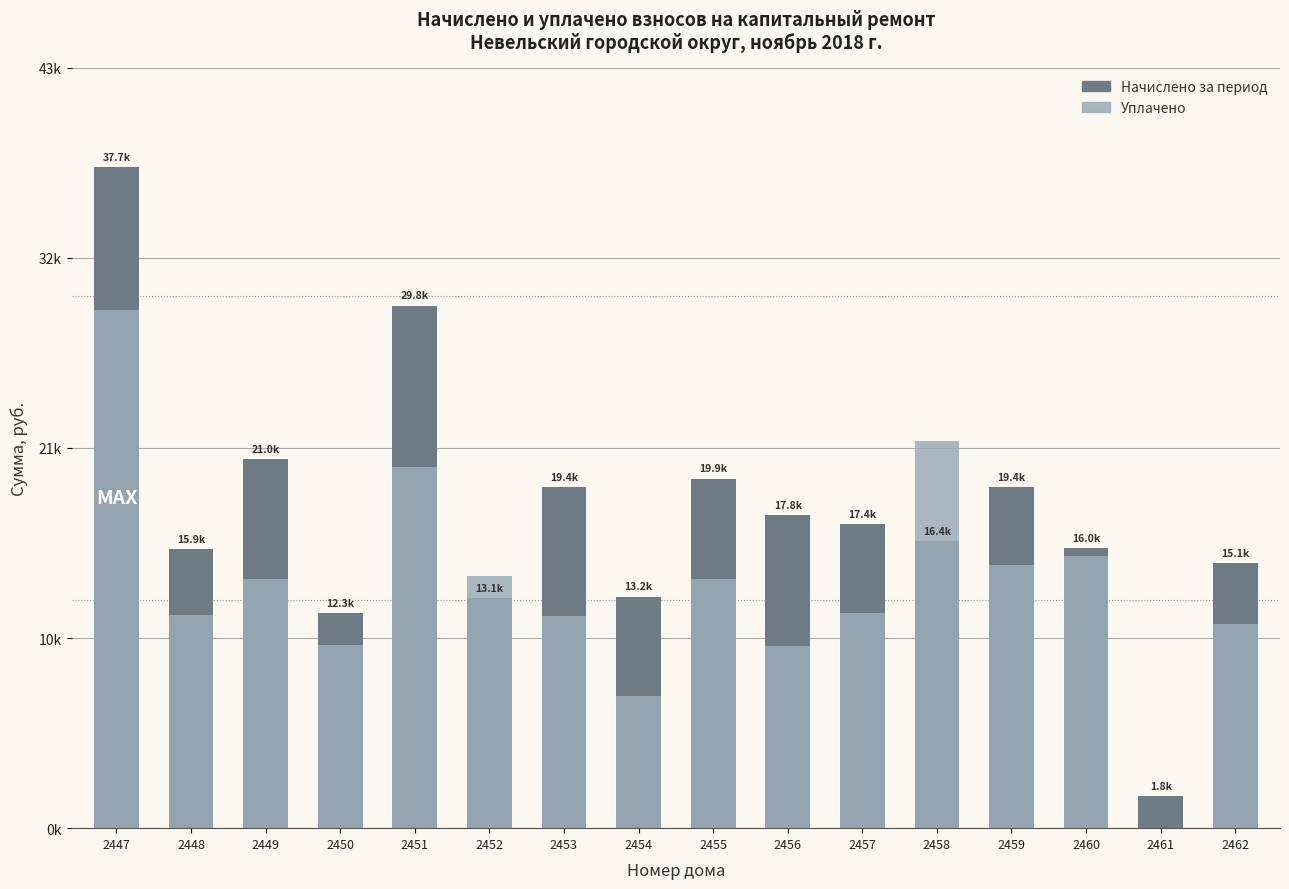

List the series in order of their peak value, lowest first.

Уплачено, Начислено за период